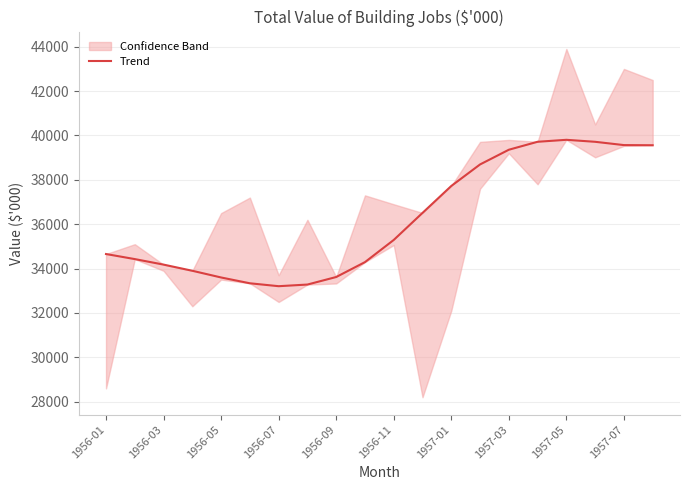

The value of Trend at 1956-03 is 34179. True or false?

True